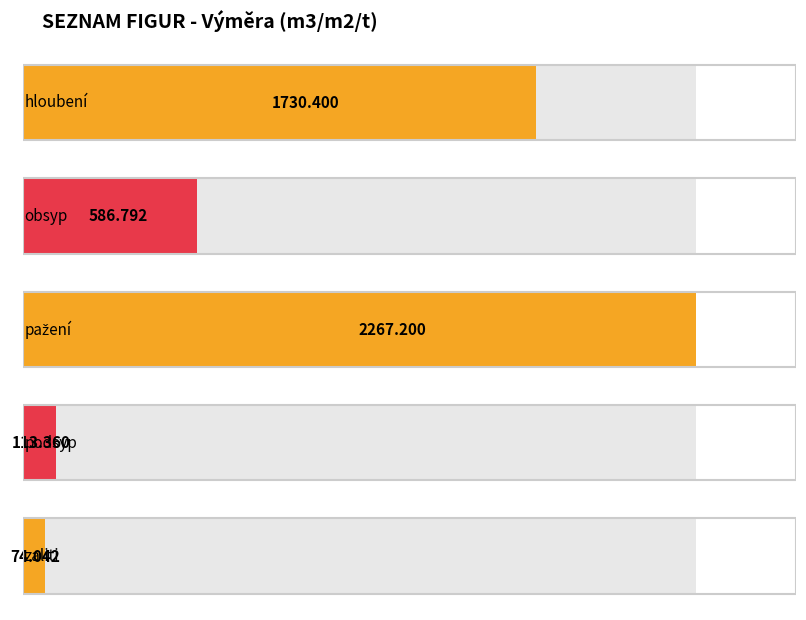

What position from the right is pažení?

3